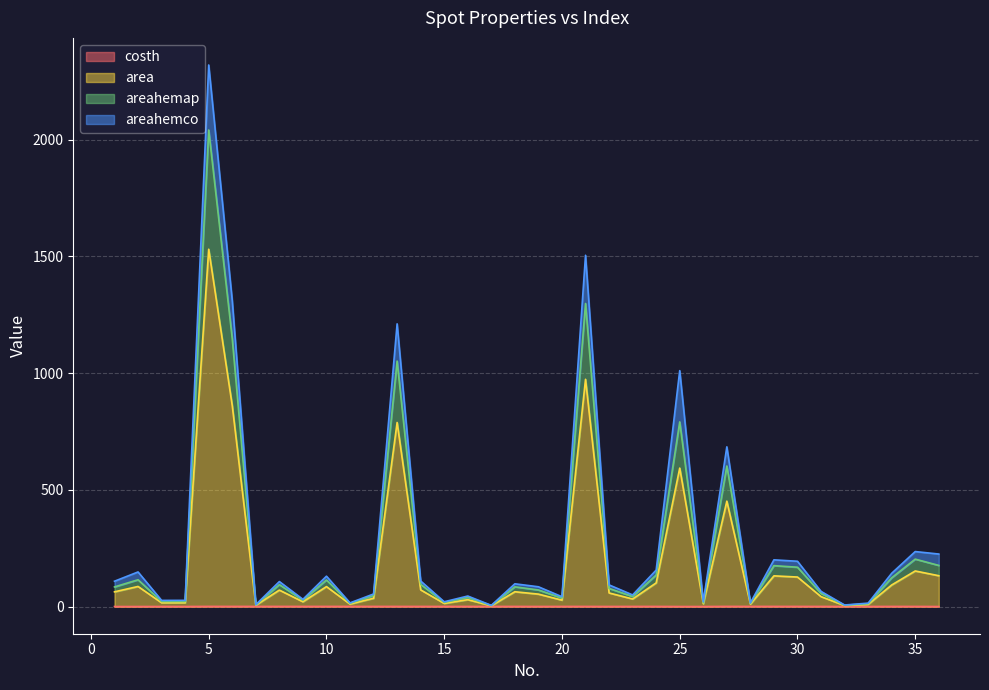

True or false: costh and area cross at least once.

False